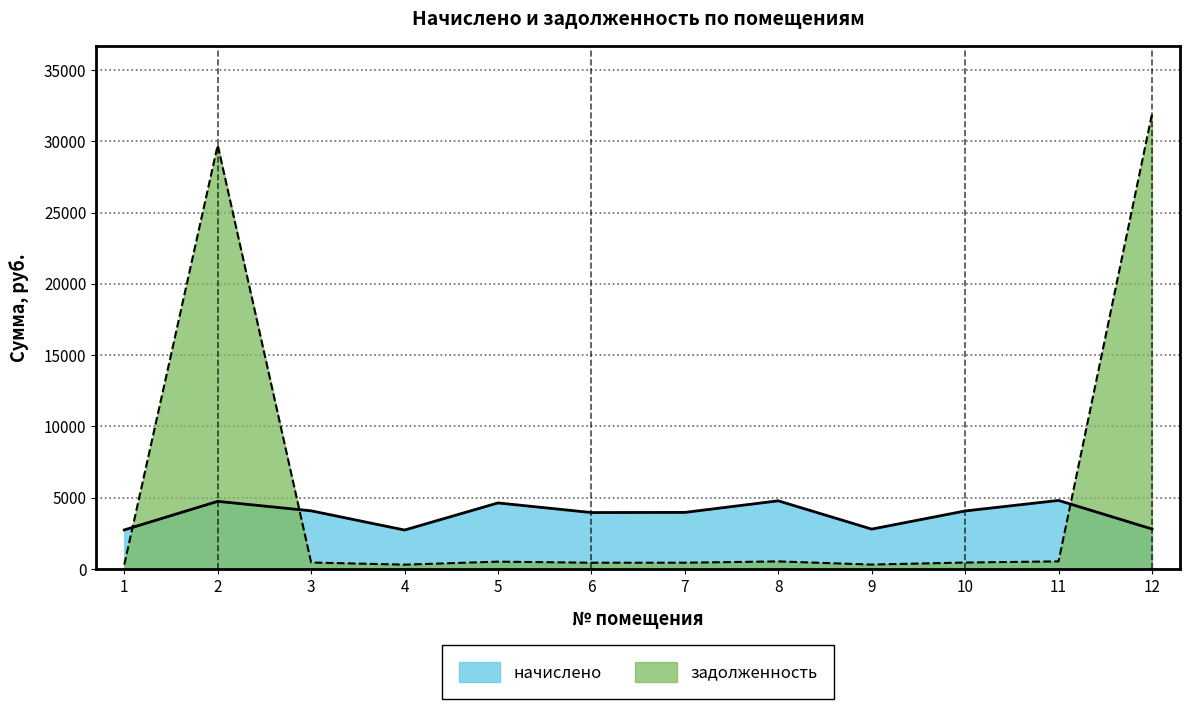

What is the difference between the highest and lowest values at 4?

2429.6